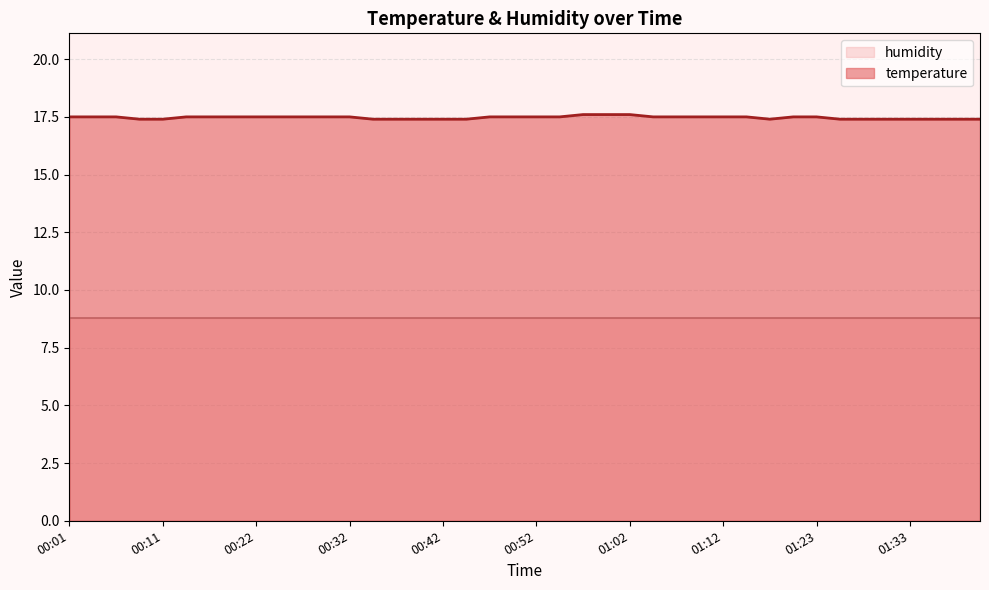

List the labels in order of value, smallest first.

00:09, 00:11, 00:35, 00:37, 00:40, 00:42, 00:45, 01:18, 01:25, 01:28, 01:30, 01:33, 01:35, 01:38, 01:40, 00:01, 00:04, 00:06, 00:14, 00:17, 00:19, 00:22, 00:24, 00:27, 00:29, 00:32, 00:47, 00:50, 00:52, 00:55, 01:05, 01:08, 01:10, 01:12, 01:15, 01:20, 01:23, 00:57, 01:00, 01:02